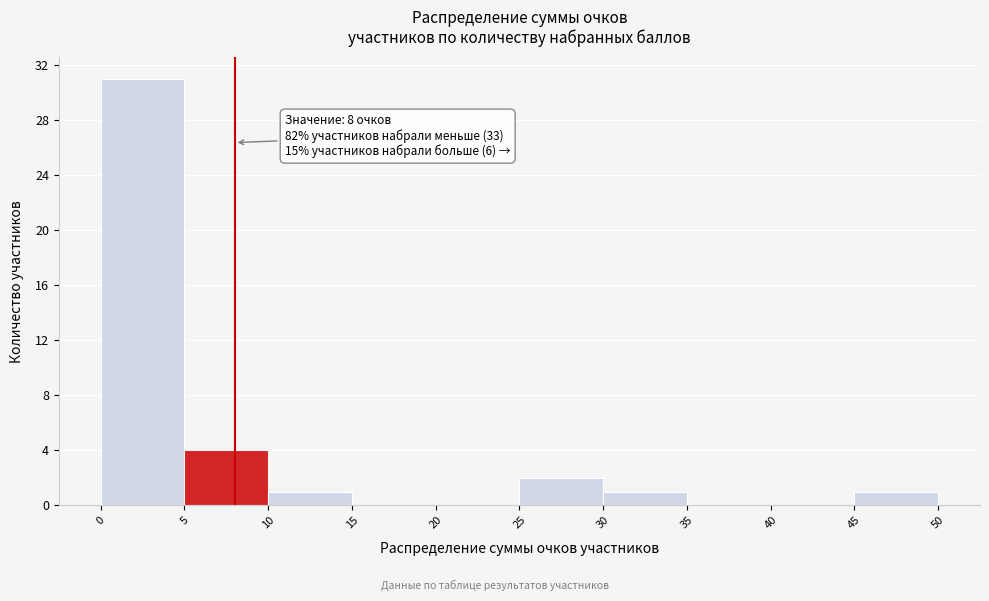

Which range on the x-axis has the tallest bar?

0 to 5